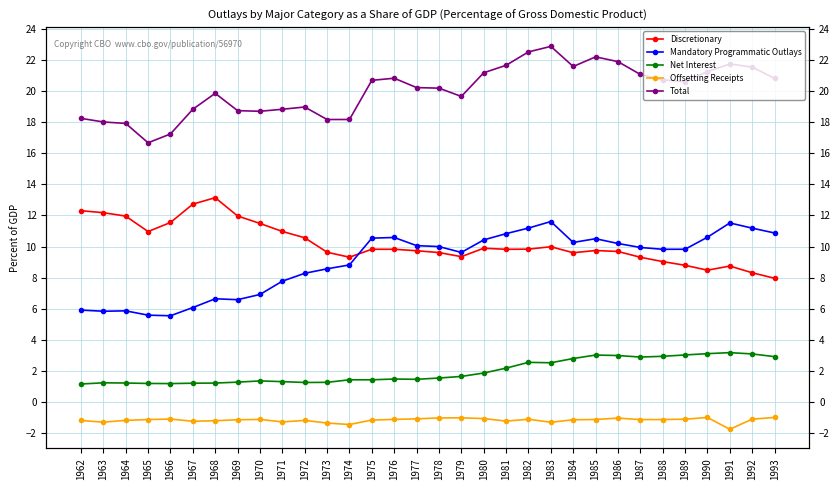

True or false: Mandatory Programmatic Outlays and Offsetting Receipts cross at least once.

False